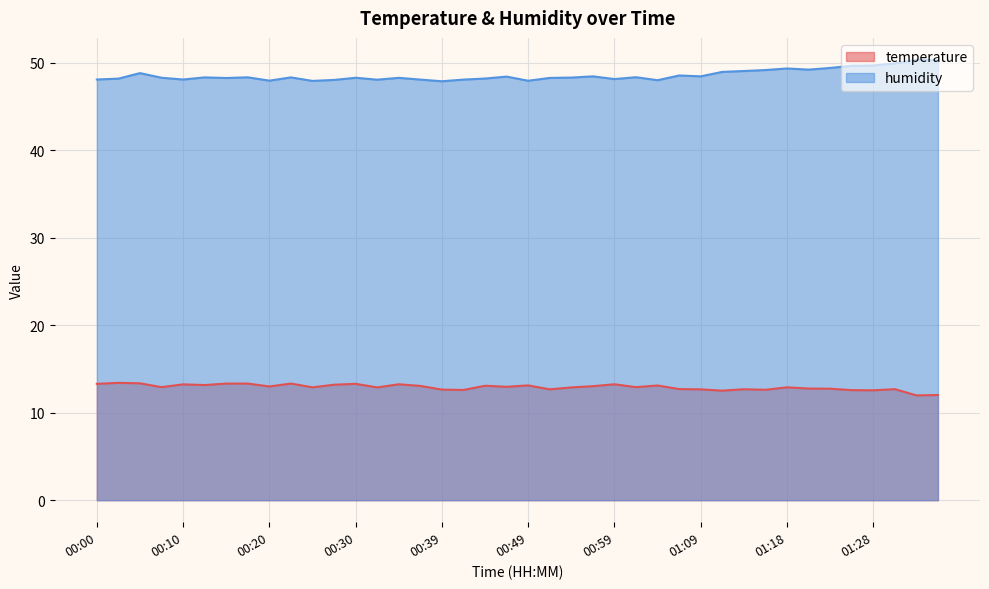

Rank the series by their average value, from lowest to highest.

temperature, humidity